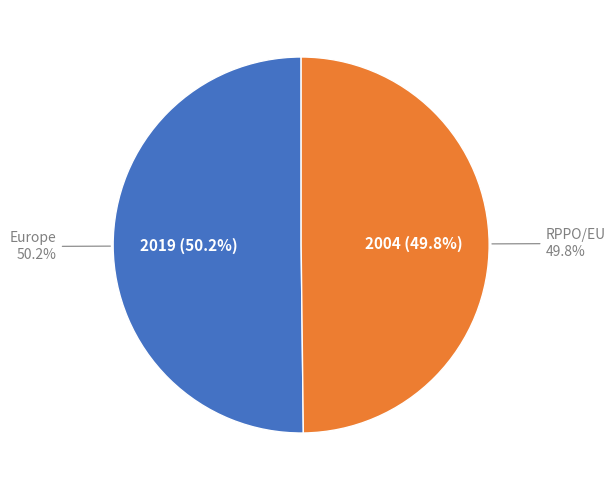

How many segments does this pie chart have?

2